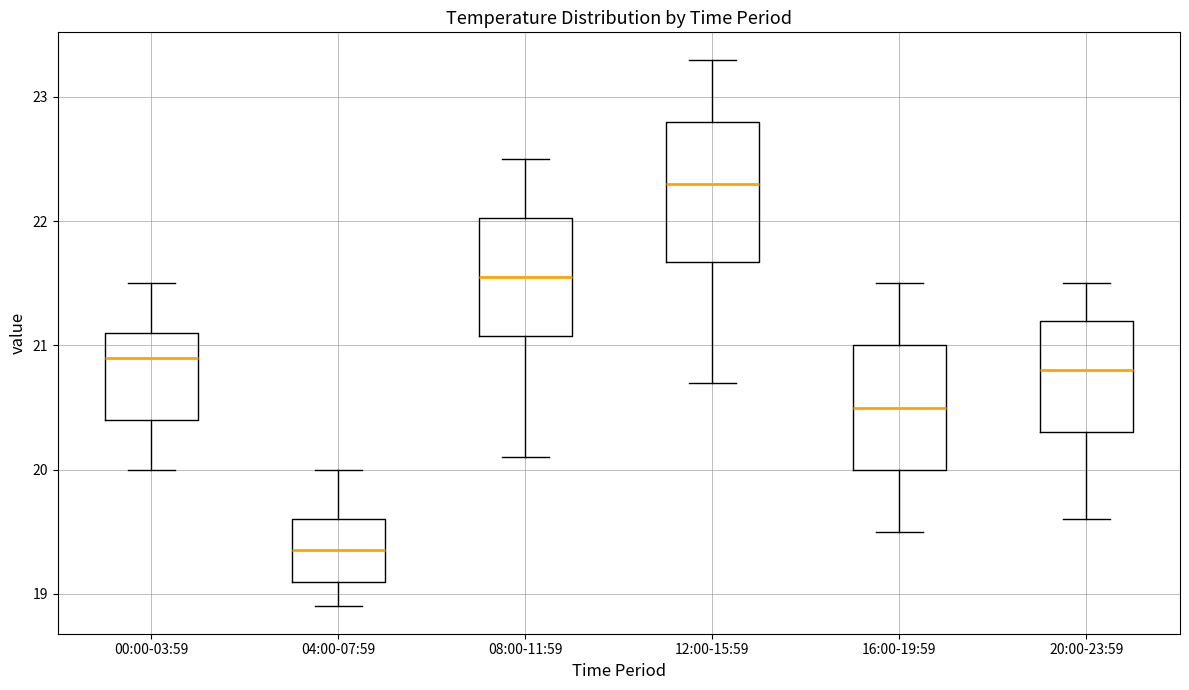

Where does the lower whisker of the box for 00:00-03:59 end on the y-axis? The values are not printed on the chart, so give them approximately, as read against the axis.

20.0